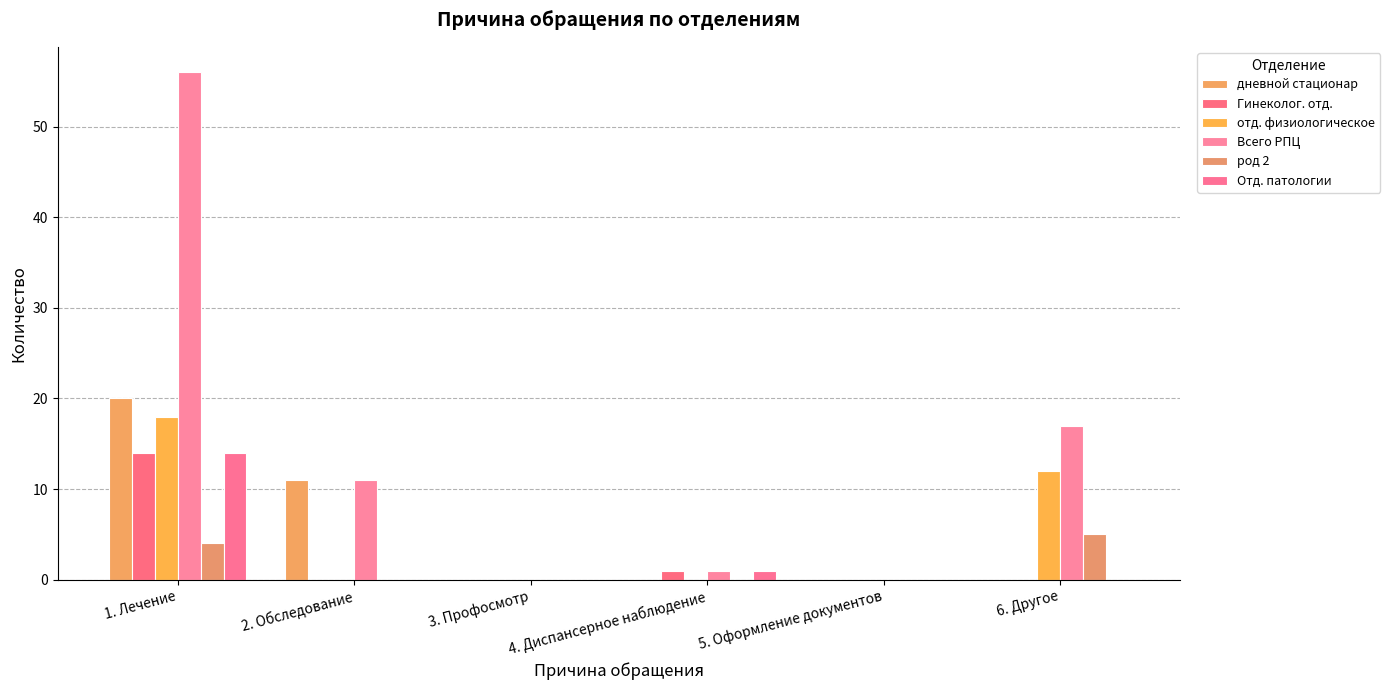

Reading right to left, extract all data points from this chart.

дневной стационар: 6. Другое=0	5. Оформление документов=0	4. Диспансерное наблюдение=0	3. Профосмотр=0	2. Обследование=11	1. Лечение=20
Гинеколог. отд.: 6. Другое=0	5. Оформление документов=0	4. Диспансерное наблюдение=1	3. Профосмотр=0	2. Обследование=0	1. Лечение=14
отд. физиологическое: 6. Другое=12	5. Оформление документов=0	4. Диспансерное наблюдение=0	3. Профосмотр=0	2. Обследование=0	1. Лечение=18
Всего РПЦ: 6. Другое=17	5. Оформление документов=0	4. Диспансерное наблюдение=1	3. Профосмотр=0	2. Обследование=11	1. Лечение=56
род 2: 6. Другое=5	5. Оформление документов=0	4. Диспансерное наблюдение=0	3. Профосмотр=0	2. Обследование=0	1. Лечение=4
Отд. патологии: 6. Другое=0	5. Оформление документов=0	4. Диспансерное наблюдение=1	3. Профосмотр=0	2. Обследование=0	1. Лечение=14